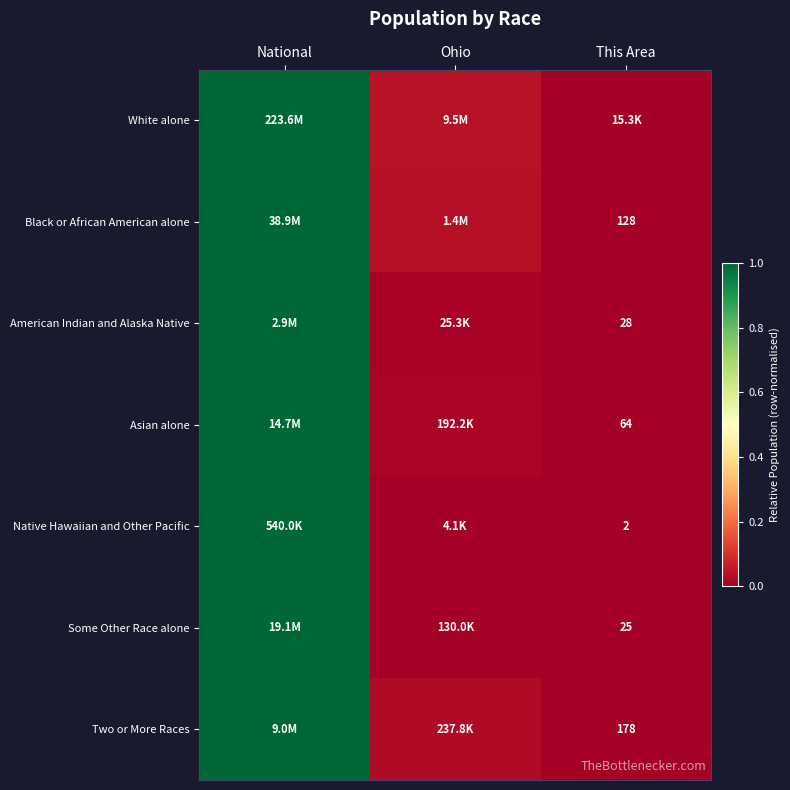

Is the value of Native Hawaiian and Other Pacific at Ohio greater than the value of Some Other Race alone at Ohio?

Yes